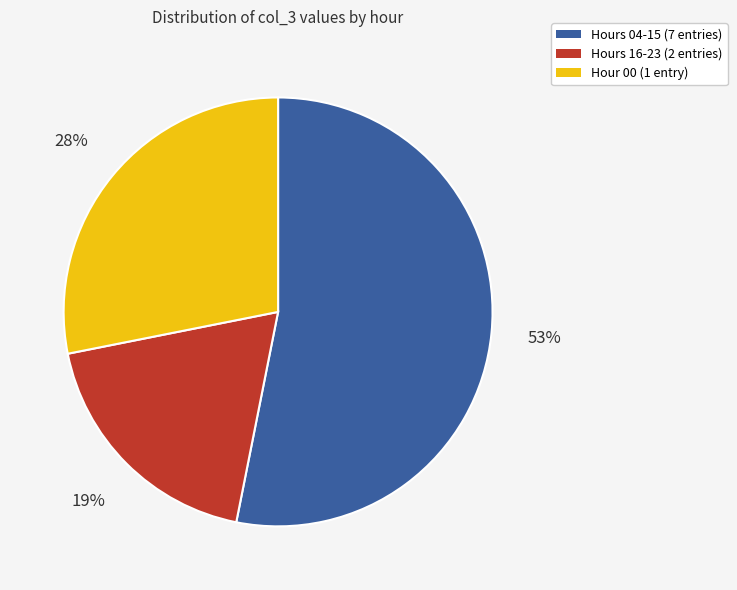

Does any single category account for the majority?

Yes